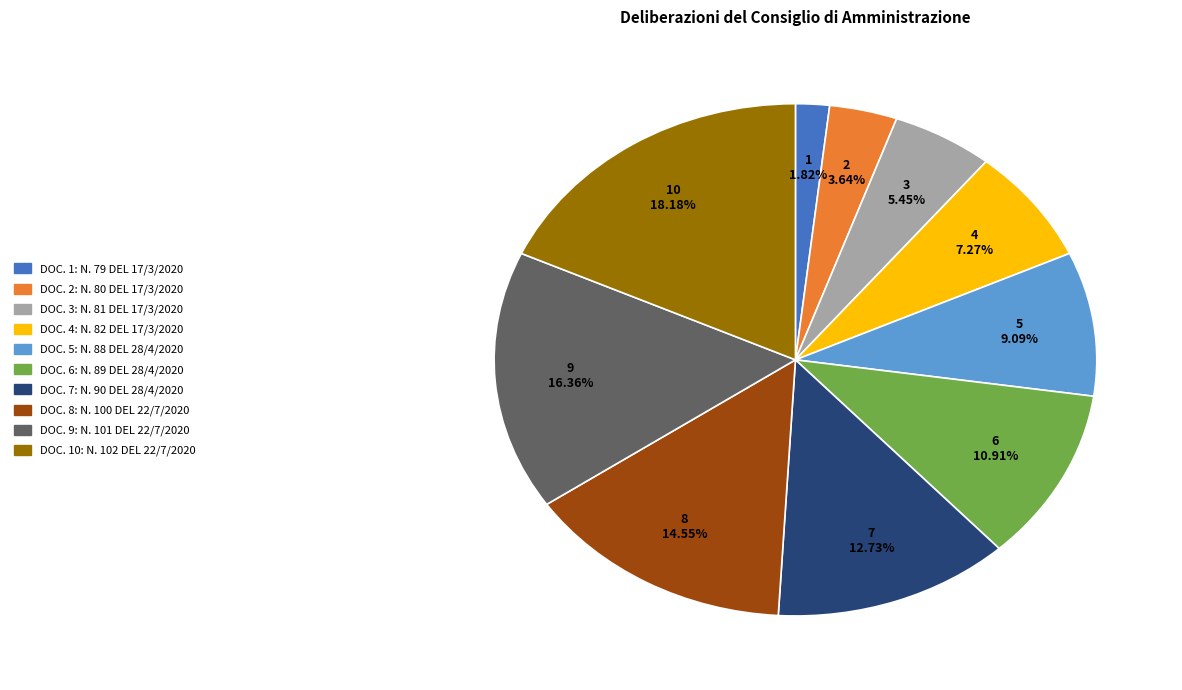

Is there any slice that represents more than half of the pie?

No